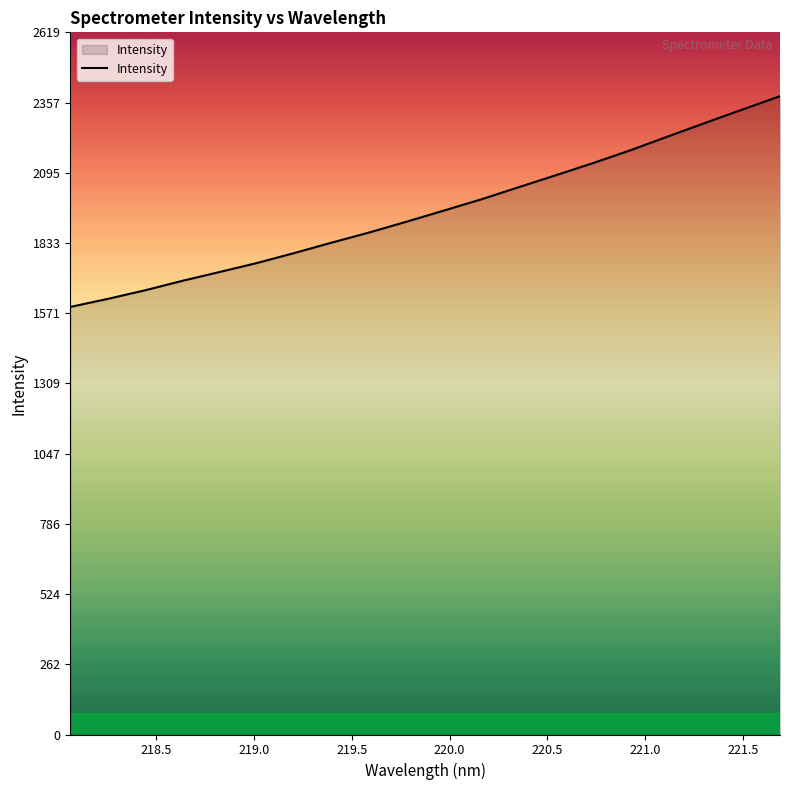

What is the sum of all values?

39077.5